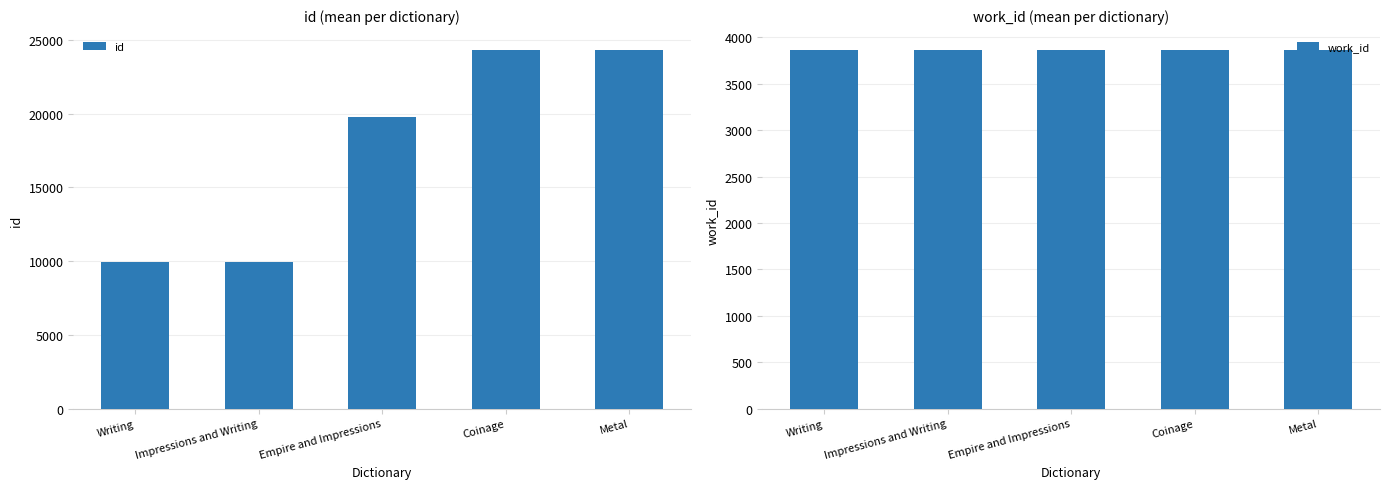

What is the average value of the work_id series?

3866.0